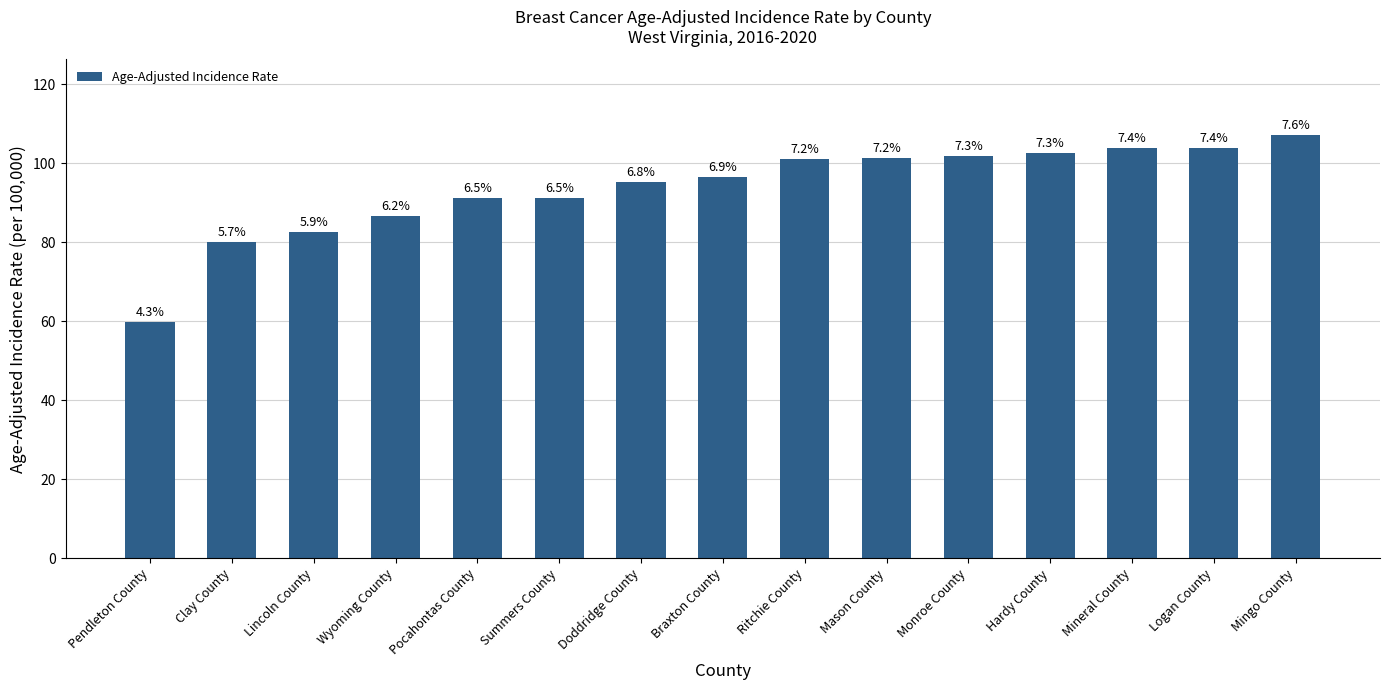

Rank the categories by value from lowest to highest.

Pendleton County, Clay County, Lincoln County, Wyoming County, Pocahontas County, Summers County, Doddridge County, Braxton County, Ritchie County, Mason County, Monroe County, Hardy County, Mineral County, Logan County, Mingo County